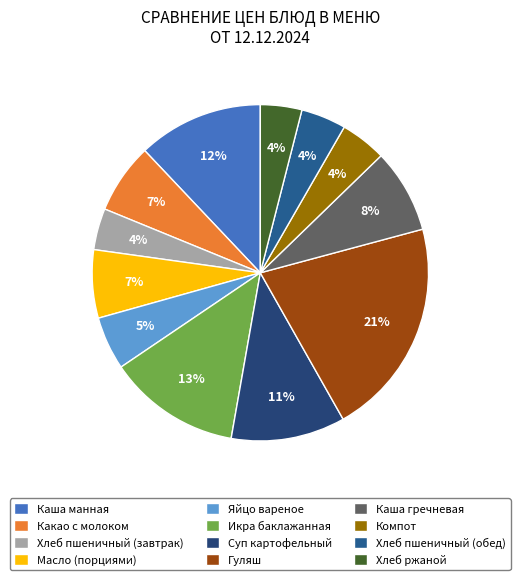

What is the largest slice in the pie chart?

Гуляш